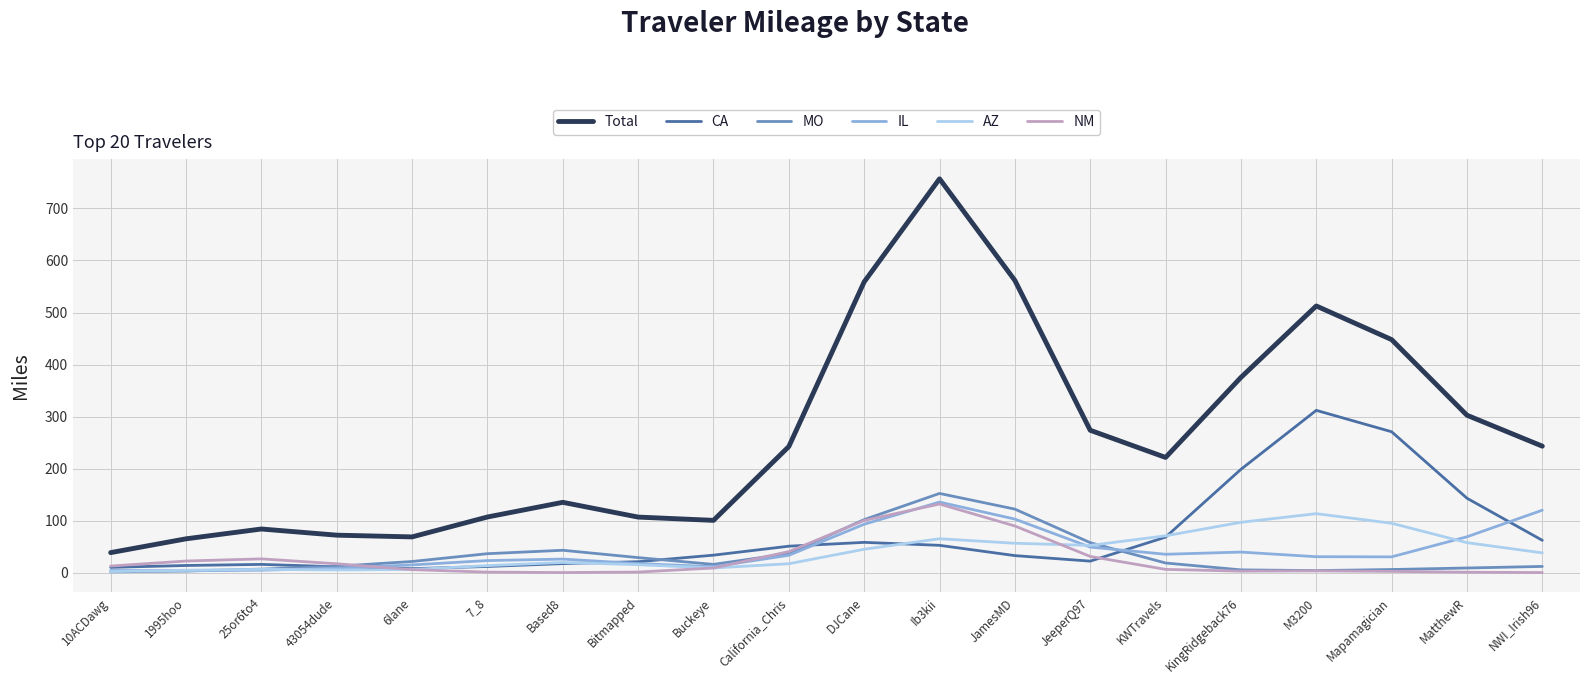

What is the difference between the highest and lowest values at Mapamagician?

445.5